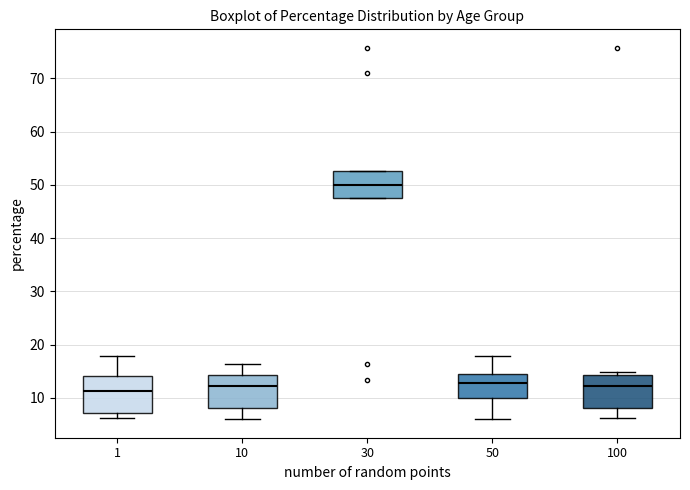

Reading left to right, transcribe this box plot: for each box, give where its median line is, the range the box spans, and where its two whiskers end, as read against the y-axis. The values are not printed on the chart, so give them approximately, as read against the axis.

1: median 11, box 7 to 14, whiskers 6 to 18
10: median 12, box 8 to 14, whiskers 6 to 16
30: median 50, box 48 to 53, whiskers 48 to 53
50: median 13, box 10 to 14, whiskers 6 to 18
100: median 12, box 8 to 14, whiskers 6 to 15